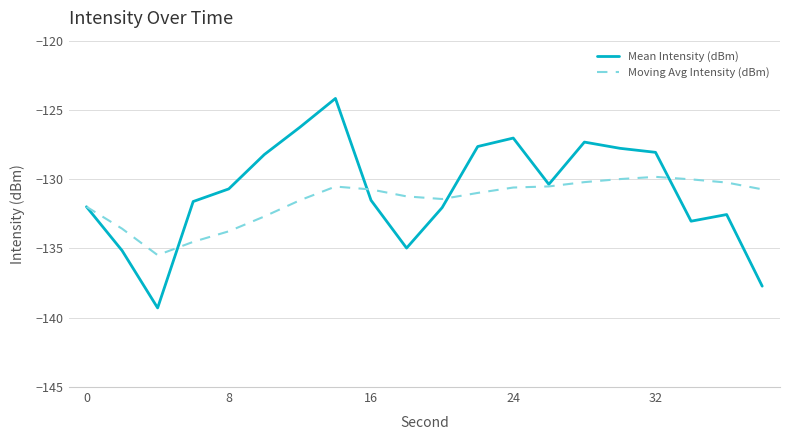

Rank the series by their average value, from highest to lowest.

Mean Intensity (dBm), Moving Avg Intensity (dBm)